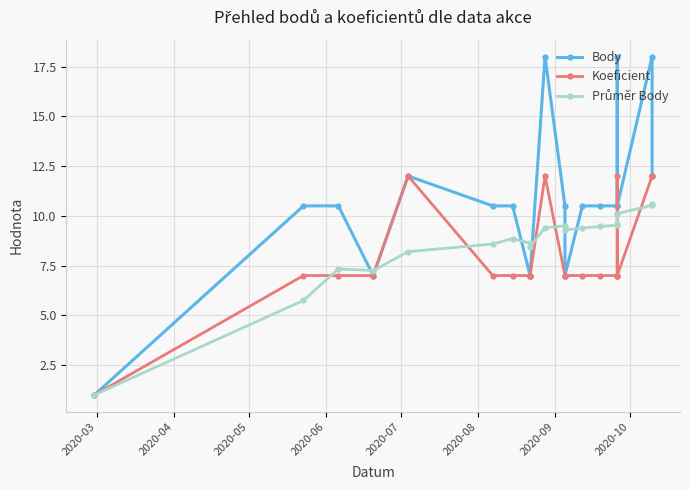

The value of Koeficient at 19 is 7.9. True or false?

False